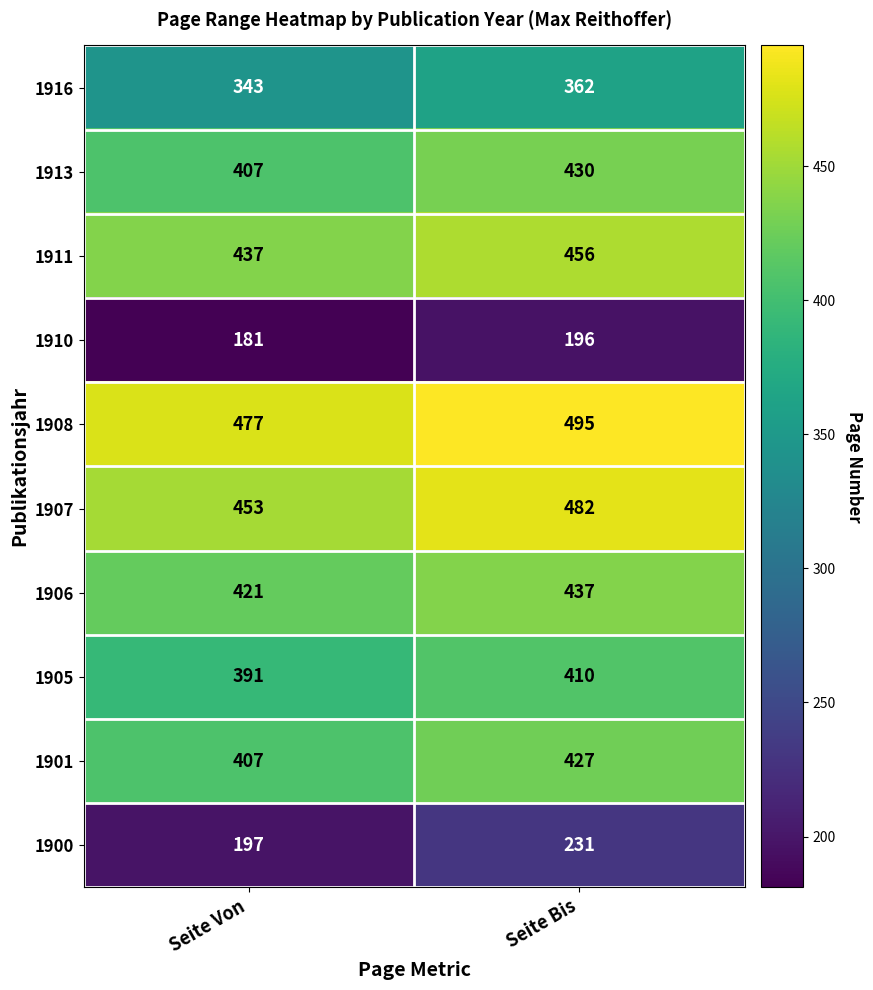

What is the total value across all series at Seite Von?

3714